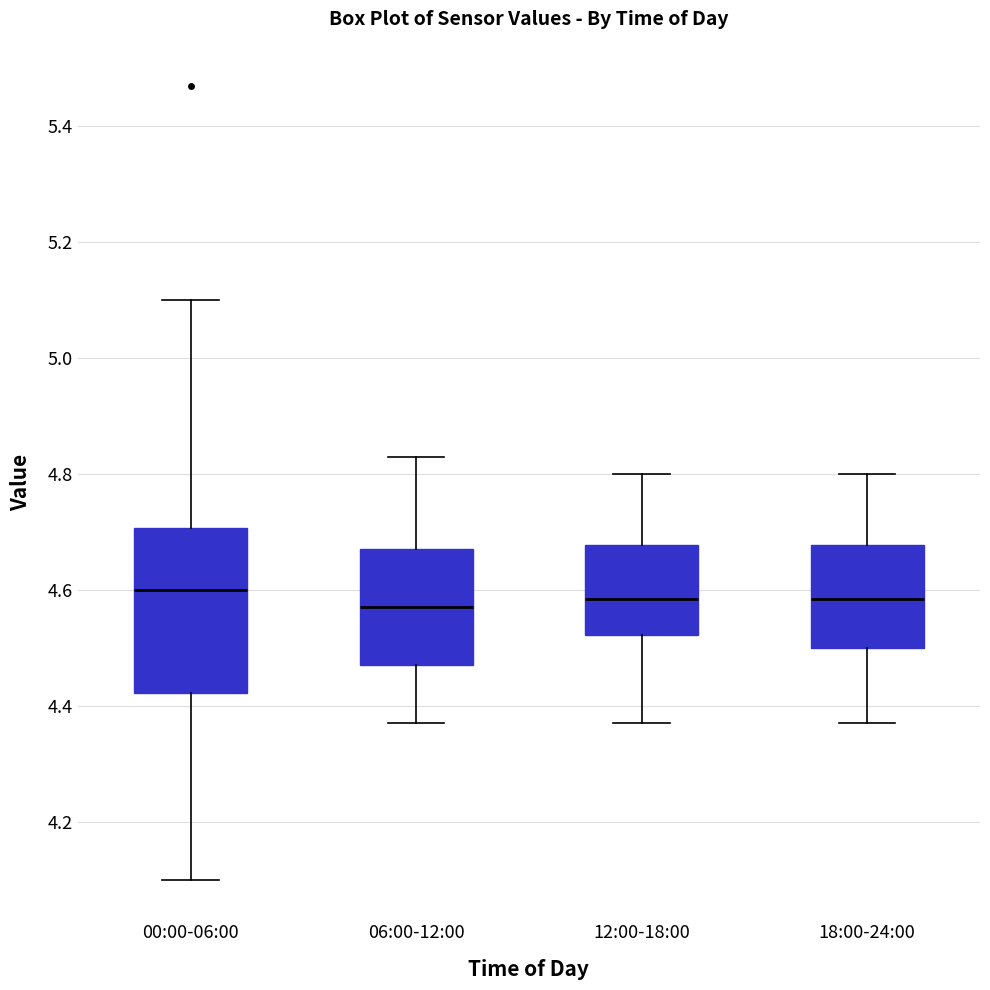

Reading left to right, transcribe this box plot: for each box, give where its median line is, the range the box spans, and where its two whiskers end, as read against the y-axis. The values are not printed on the chart, so give them approximately, as read against the axis.

00:00-06:00: median 4.60, box 4.42 to 4.70, whiskers 4.10 to 5.10
06:00-12:00: median 4.58, box 4.48 to 4.68, whiskers 4.38 to 4.84
12:00-18:00: median 4.58, box 4.52 to 4.68, whiskers 4.38 to 4.80
18:00-24:00: median 4.58, box 4.50 to 4.68, whiskers 4.38 to 4.80